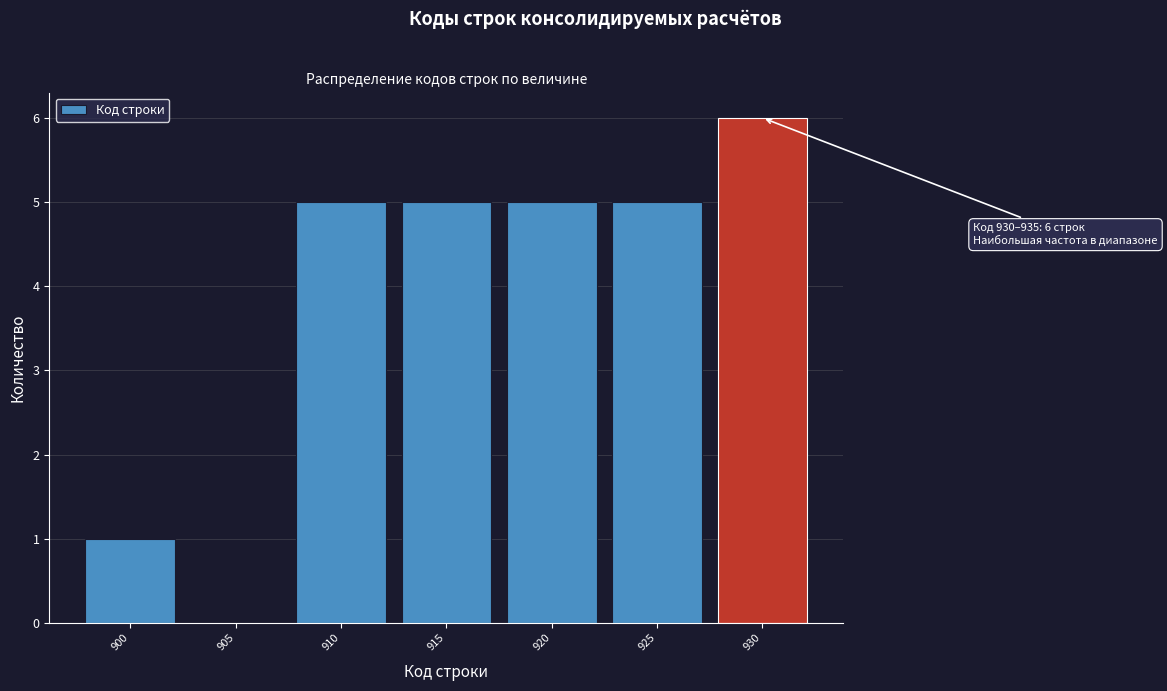

Reading right to left, transcribe all the data shown in this chart.

930=6	925=5	920=5	915=5	910=5	905=0	900=1